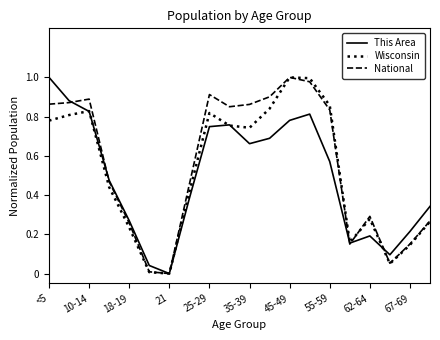

Where is the first local maximum for Wisconsin?

10-14